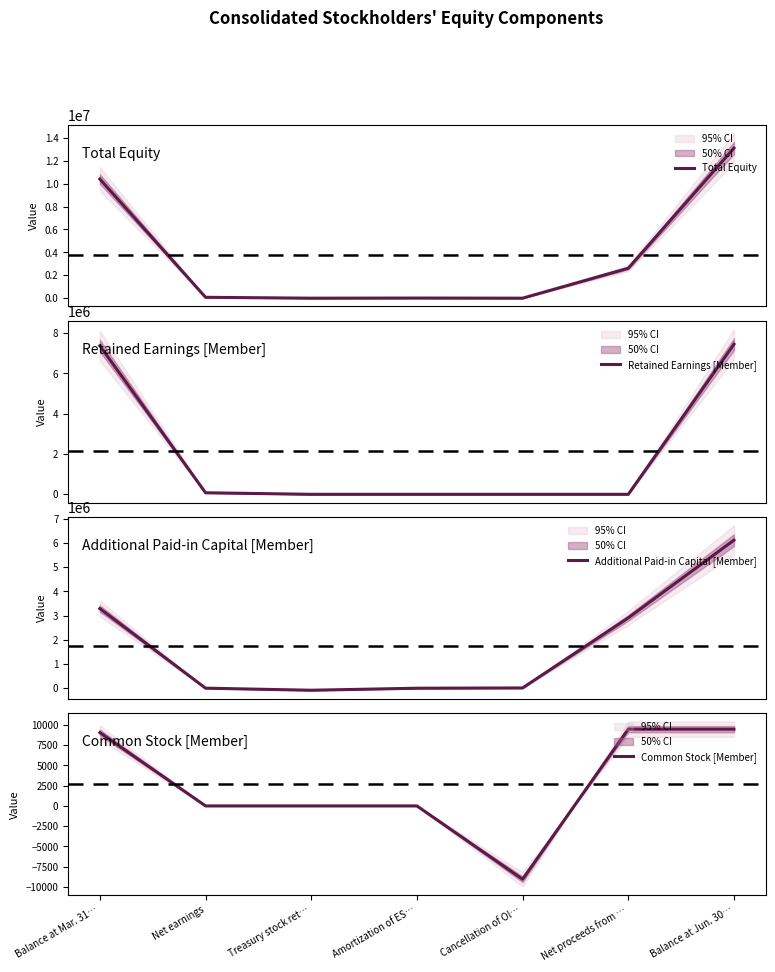

How many data points does each series have?

7